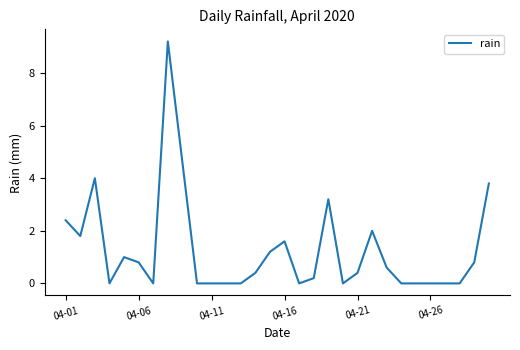

What is the difference between the maximum and minimum values?

9.2